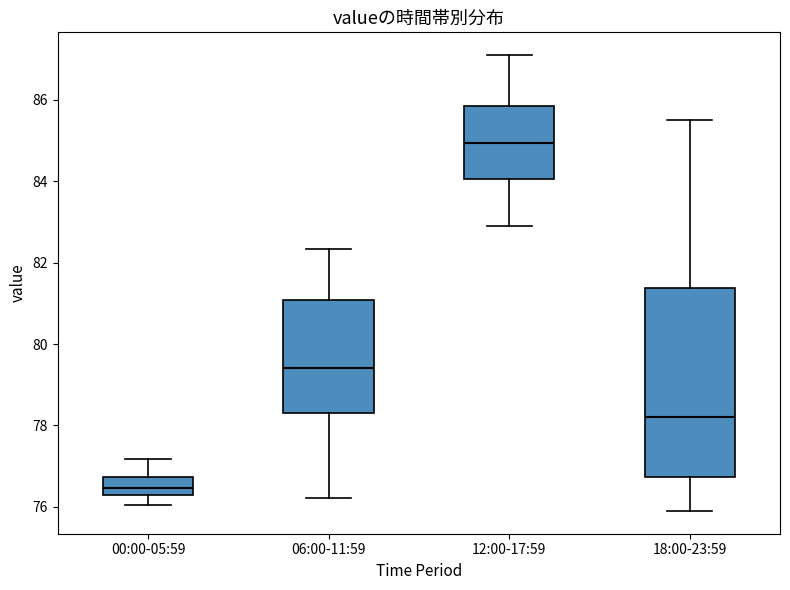

Where does the lower whisker of the box for 00:00-05:59 end on the y-axis? The values are not printed on the chart, so give them approximately, as read against the axis.

76.0